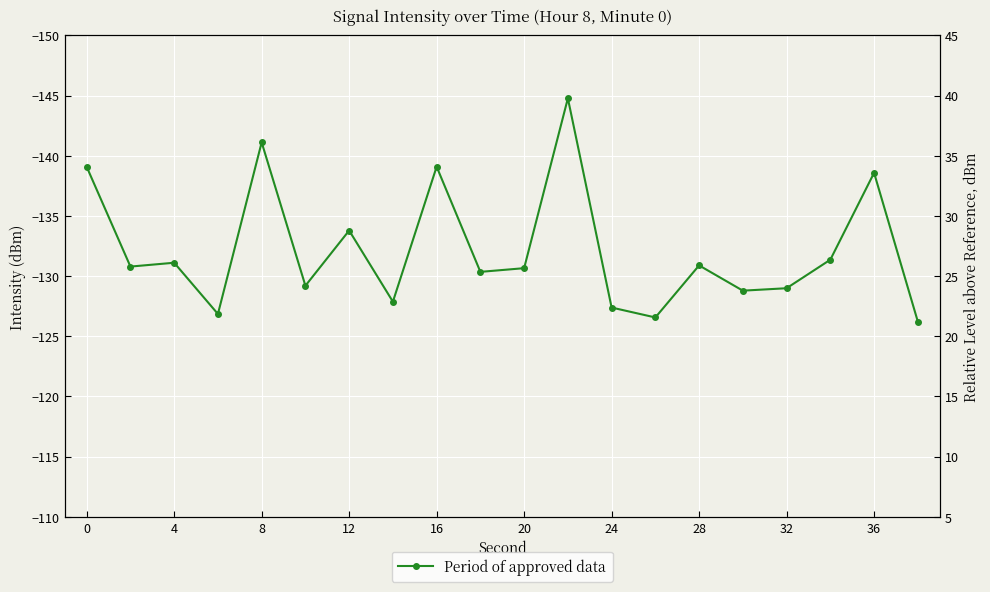

True or false: there are more than 2 points higher than both neighbors.

True